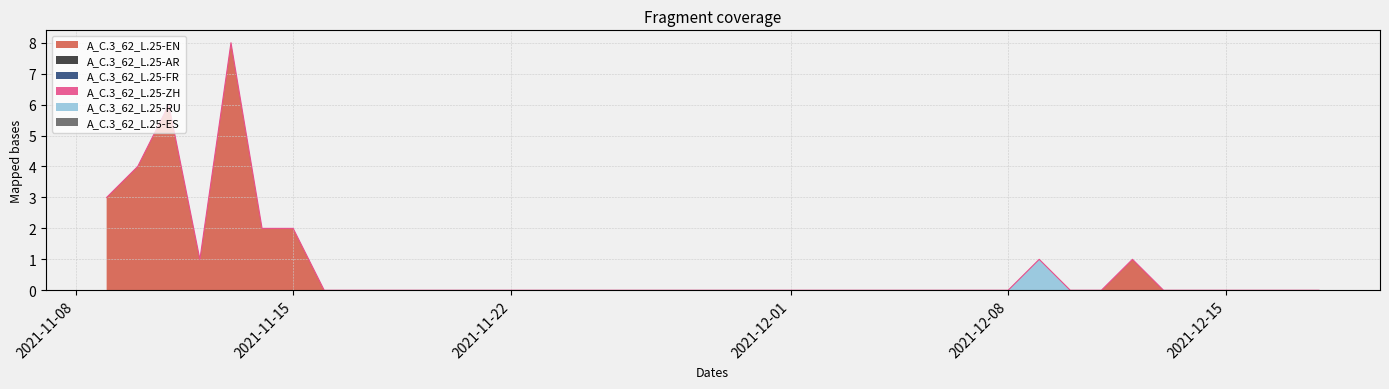

At which label does A_C.3_62_L.25-RU reach its peak?

2021-12-09